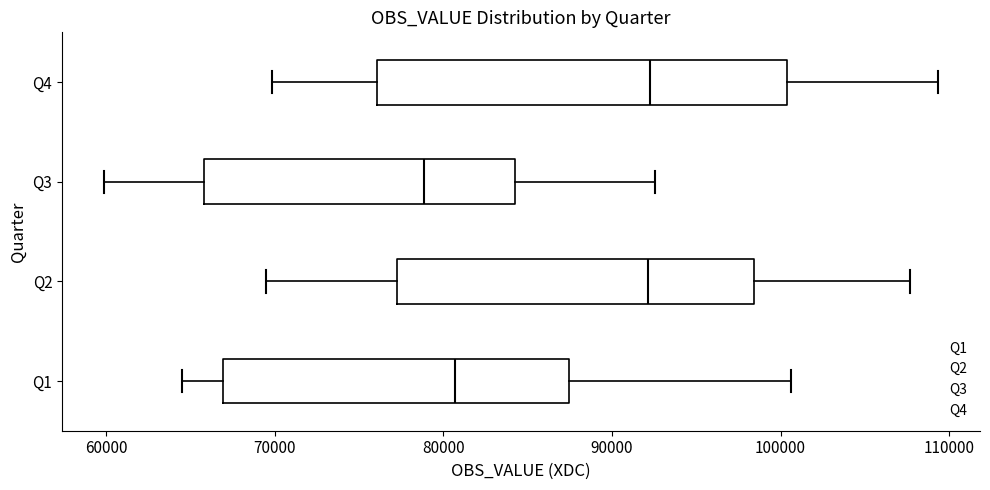

Reading bottom to top, read every box against the x-axis: the position of its median line, the range the box covers, and the ends of its whiskers. The values are not printed on the chart, so give them approximately, as read against the axis.

Q1: median 81000, box 67000 to 87000, whiskers 65000 to 101000
Q2: median 92000, box 77000 to 98000, whiskers 69000 to 108000
Q3: median 79000, box 66000 to 84000, whiskers 60000 to 93000
Q4: median 92000, box 76000 to 100000, whiskers 70000 to 109000